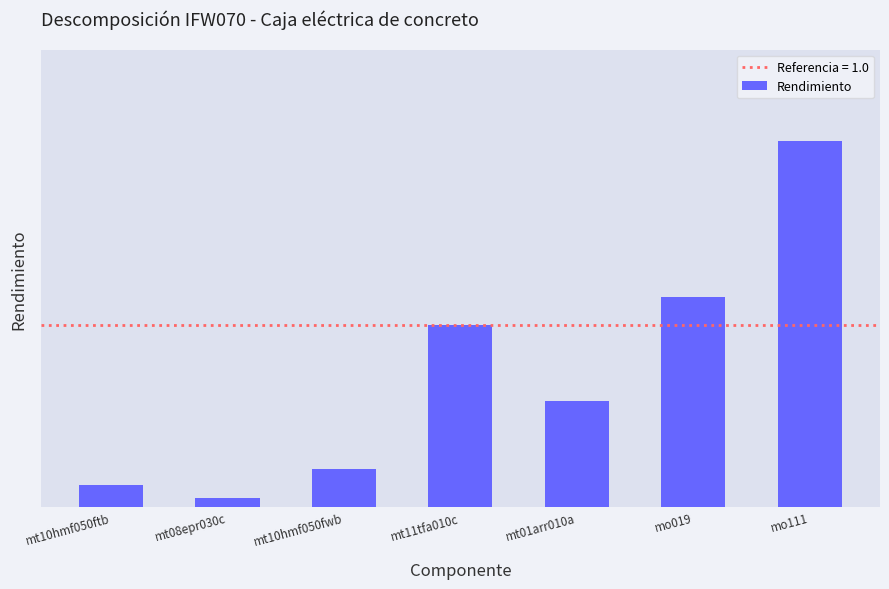

Does the chart contain any negative values?

No